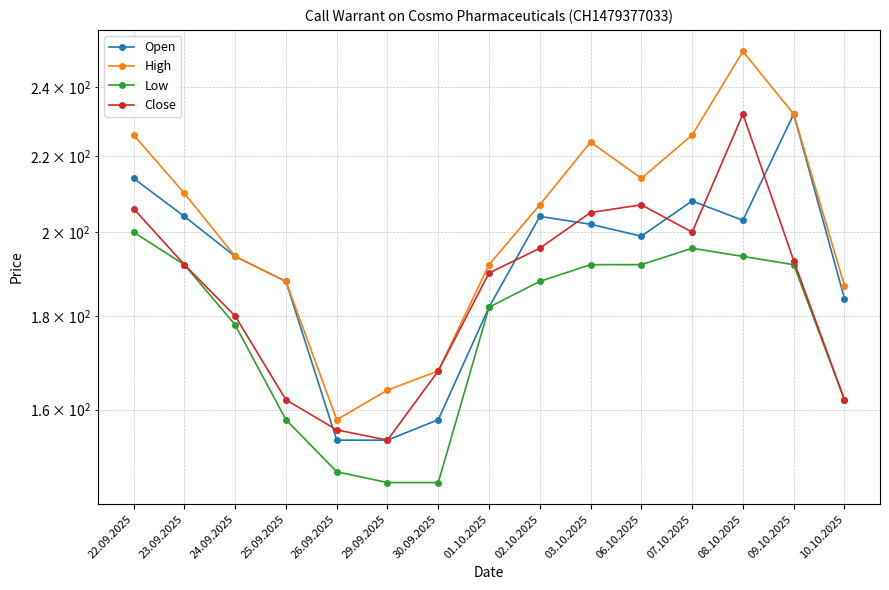

True or false: Close and Low cross at least once.

False